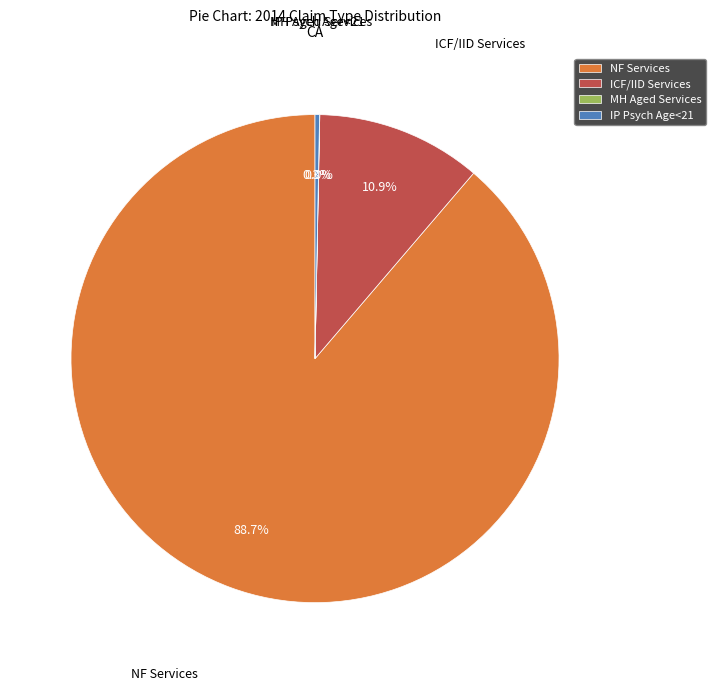

Which has a higher value, ICF/IID Services or IP Psych Age<21?

ICF/IID Services